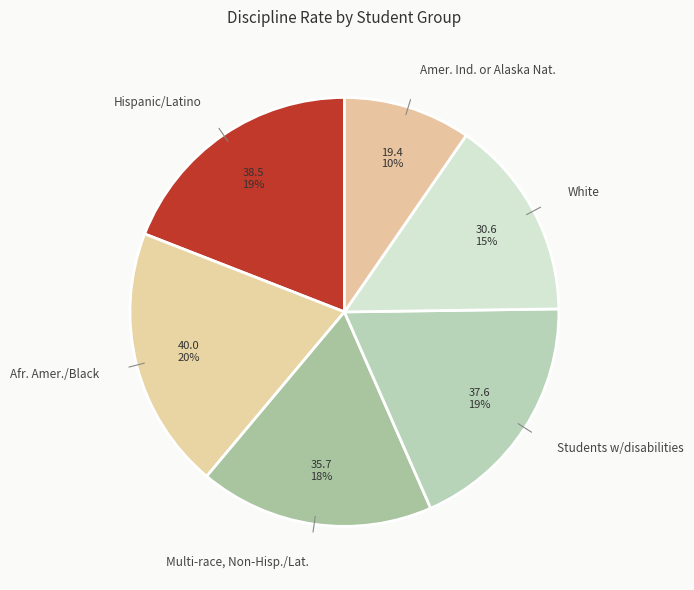

Which slice is the largest?

Afr. Amer./Black